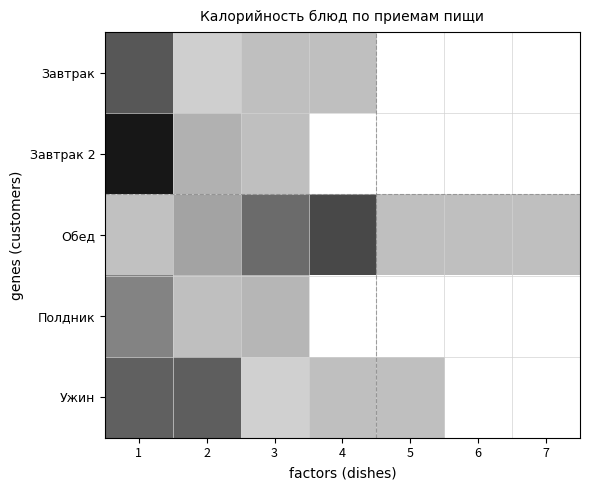

At which label does Завтрак reach its peak?

1